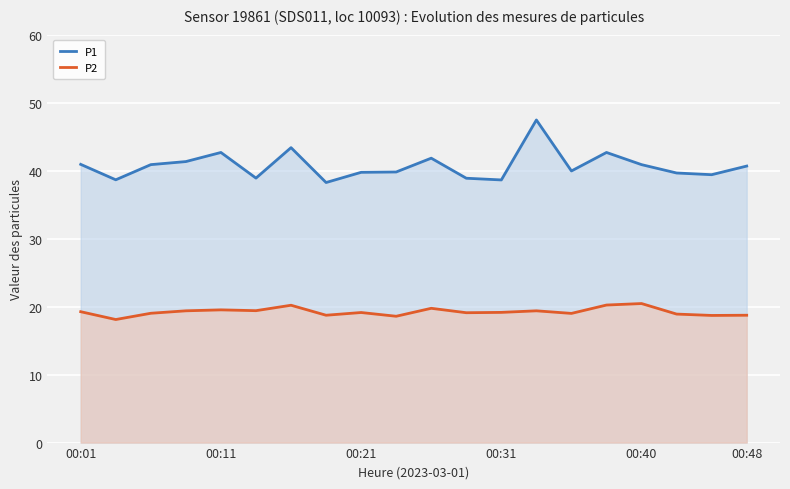

True or false: P2 and P1 intersect in this chart.

False